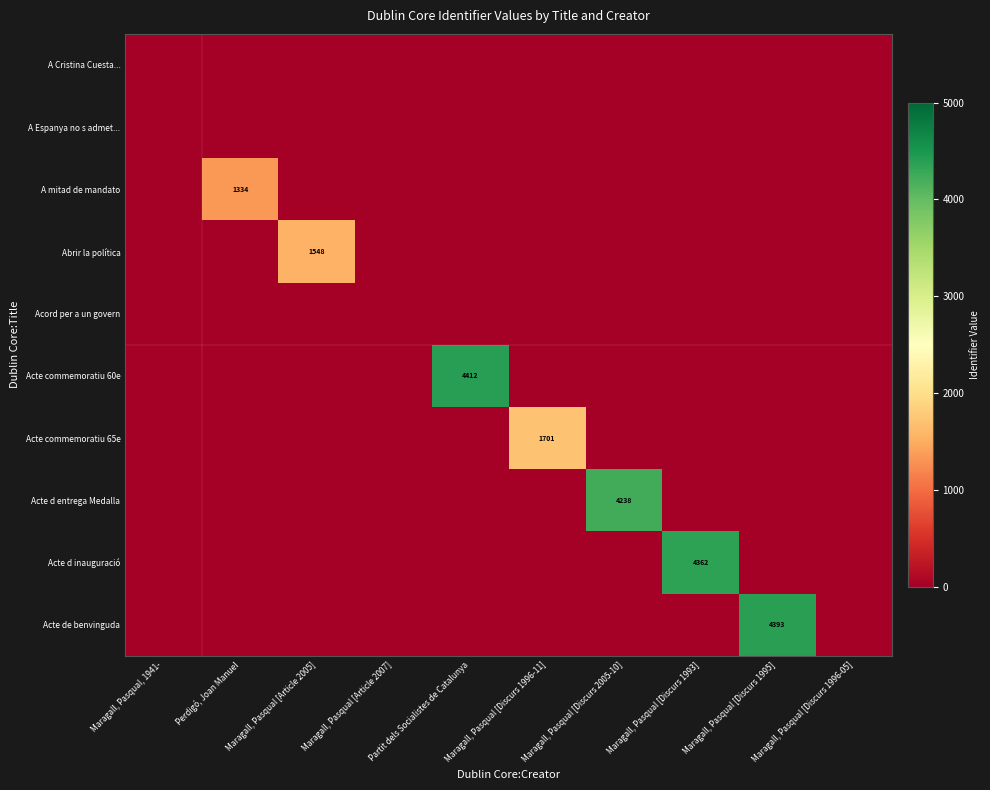

At which label is A mitad de mandato closest to 667?

Maragall, Pasqual, 1941-